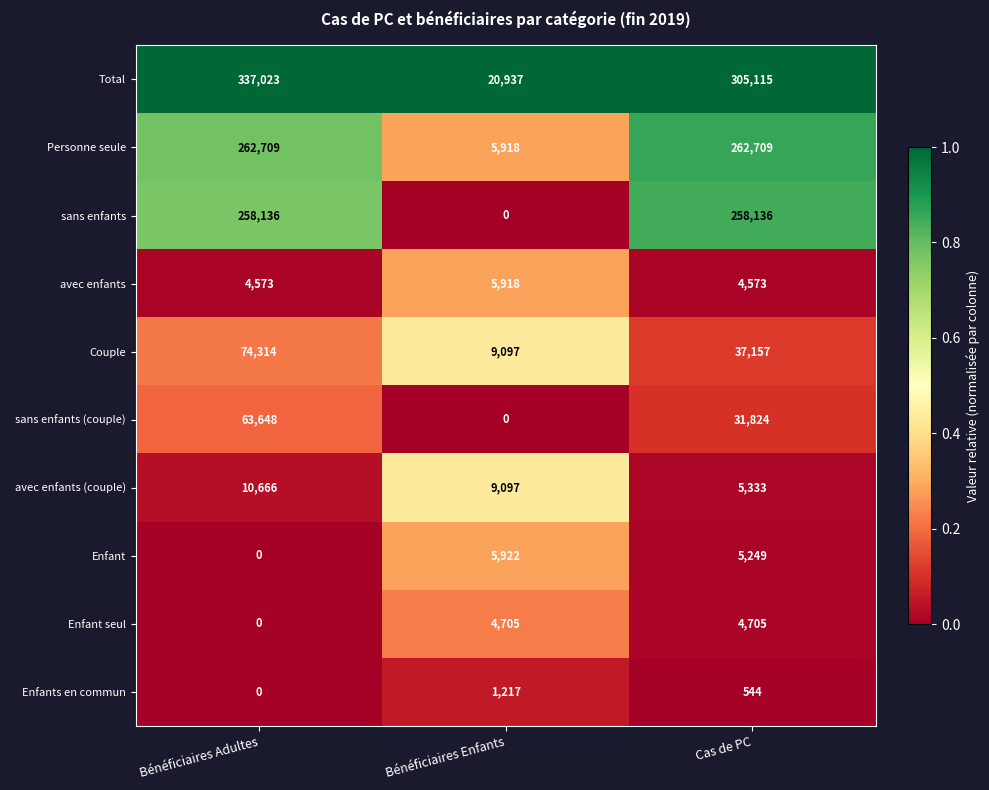

What is the total value across all series at Bénéficiaires Adultes?

1011069